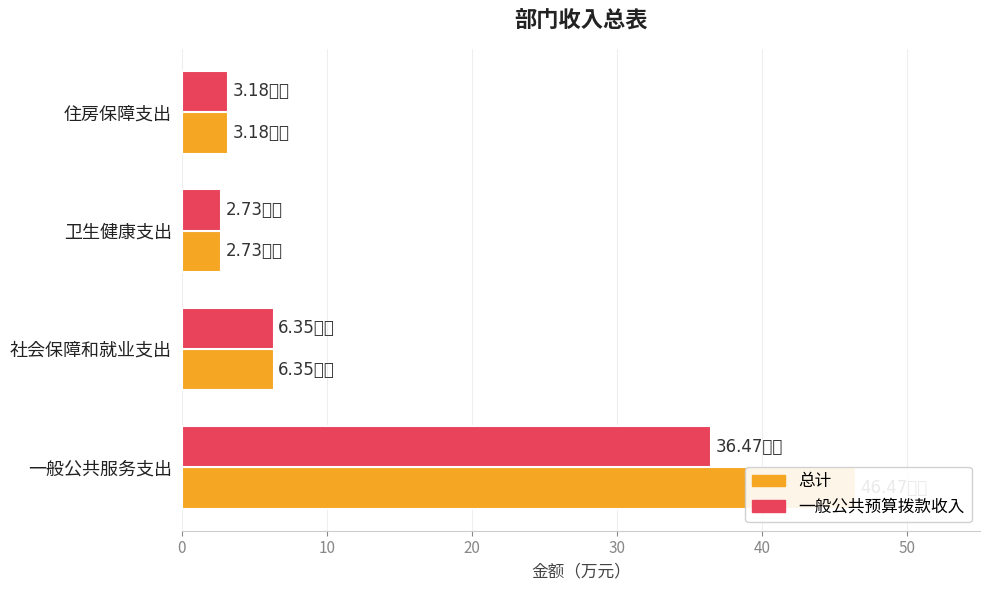

List the series in order of their overall mean, highest first.

总计, 一般公共预算拨款收入